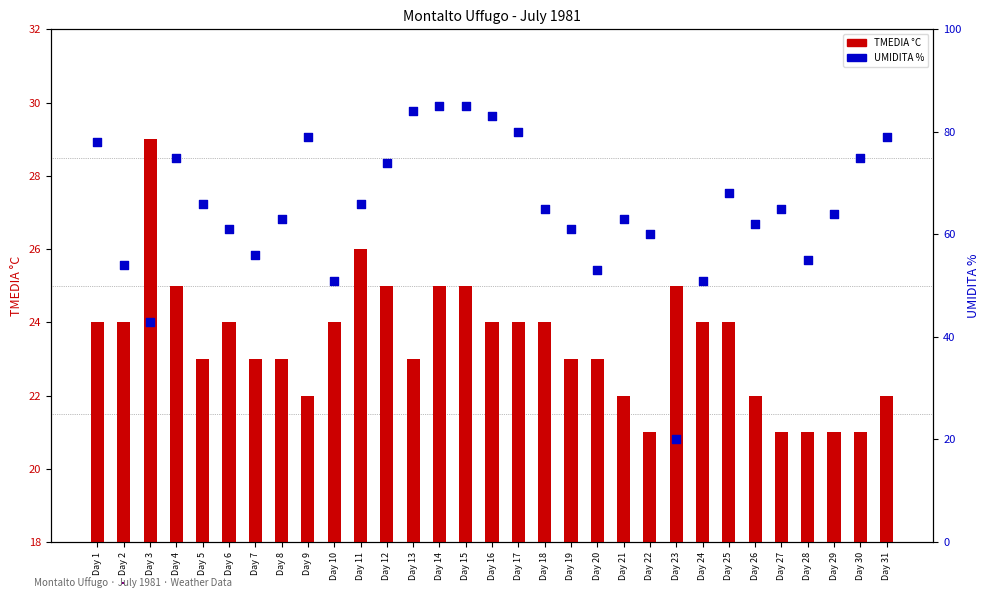

At how many categories does at least one series exceed 23?

31